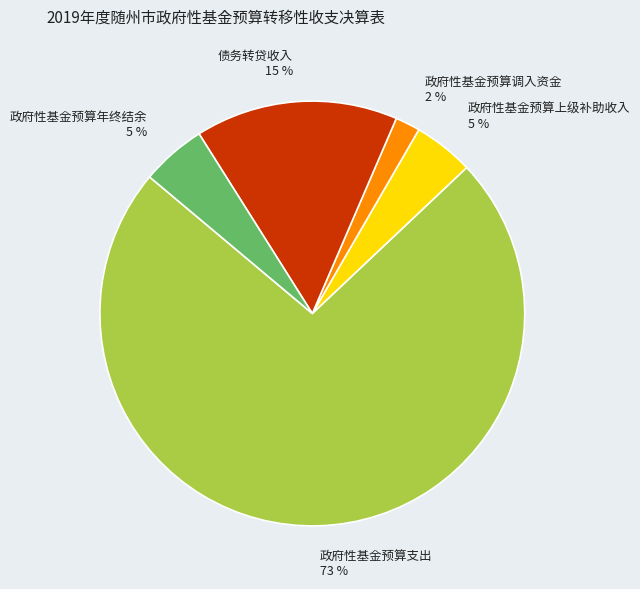

Is there a majority slice in this chart?

Yes